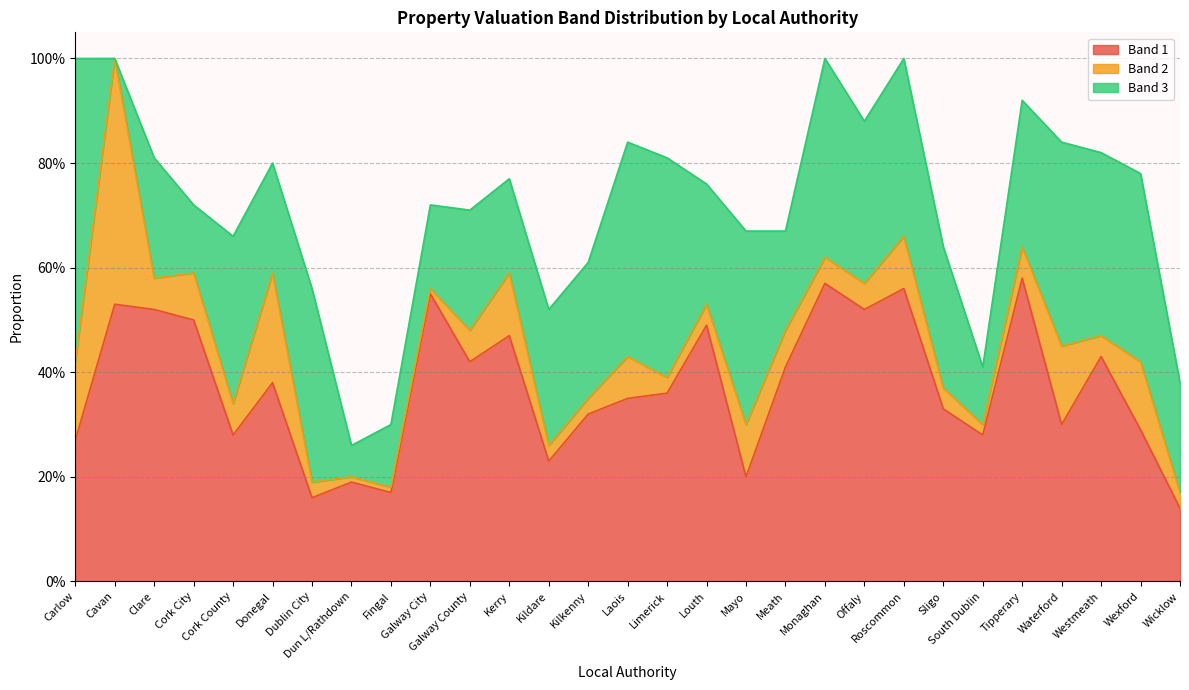

What is the difference between the highest and lowest values at Limerick?

0.4